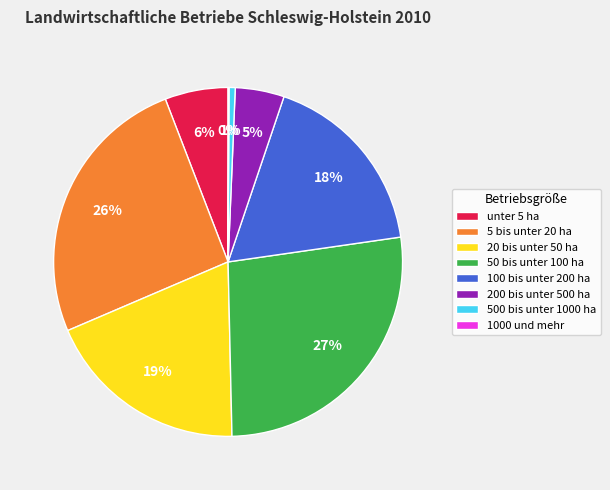

To the nearest percent, what is the combined percentage of 5 bis unter 20 ha and unter 5 ha?

31%